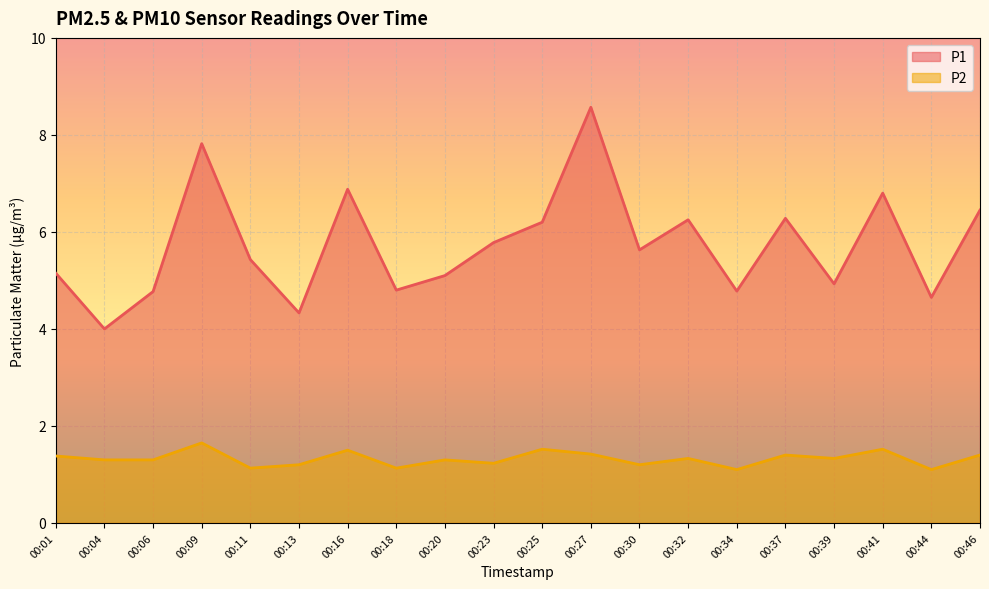

Which label corresponds to the largest value in the chart?

00:27